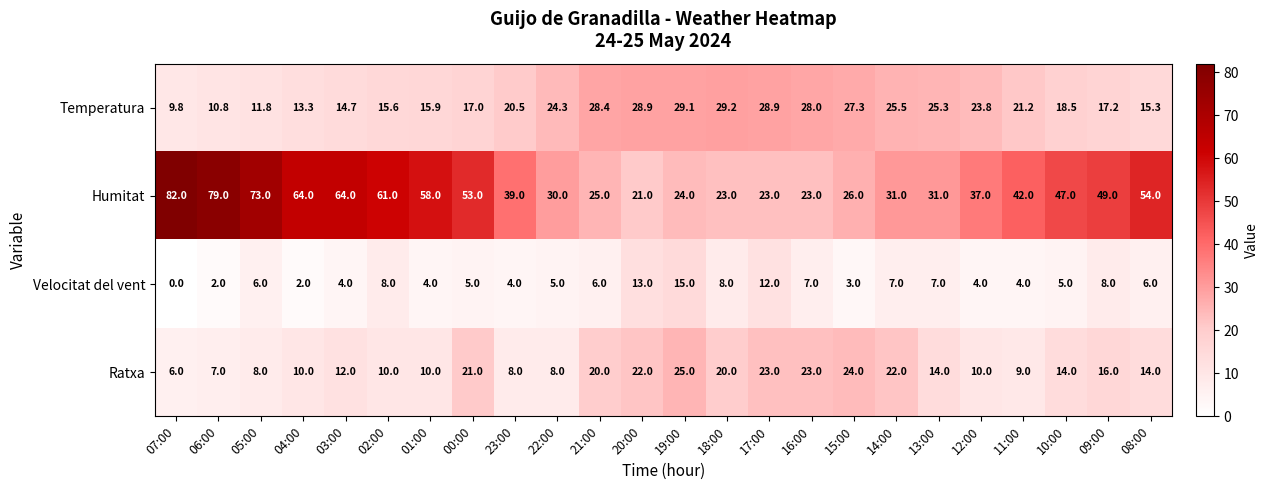

Which series has the largest total across all categories?

Humitat